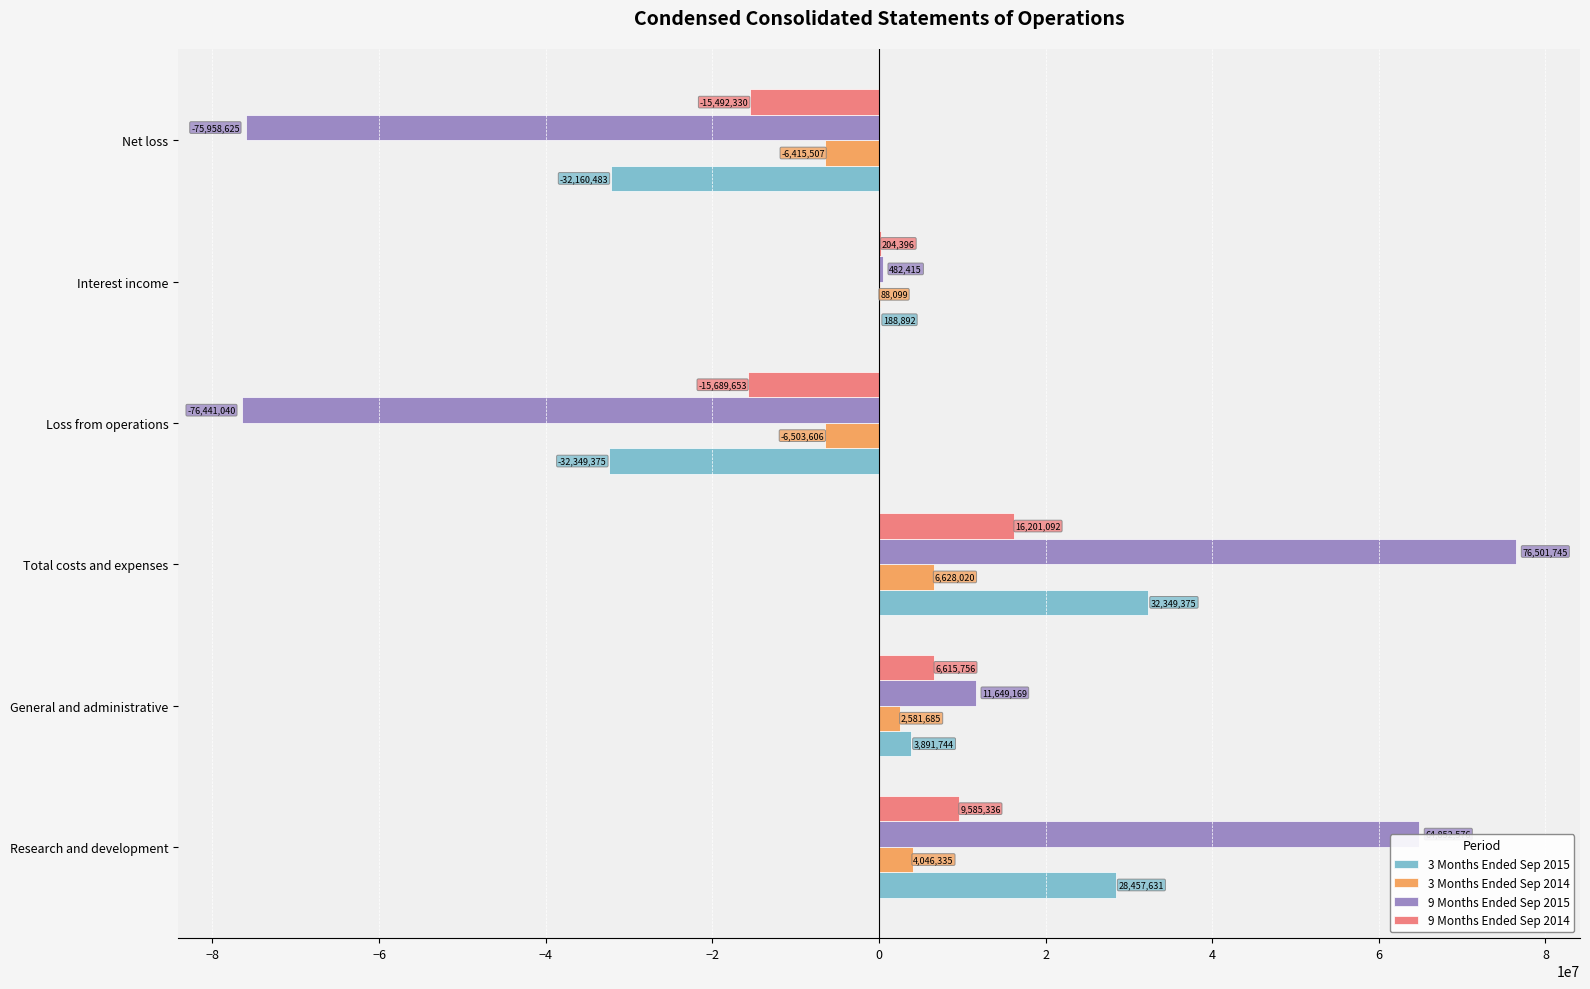

What are all the series names shown in the legend?

3 Months Ended Sep 2015, 3 Months Ended Sep 2014, 9 Months Ended Sep 2015, 9 Months Ended Sep 2014